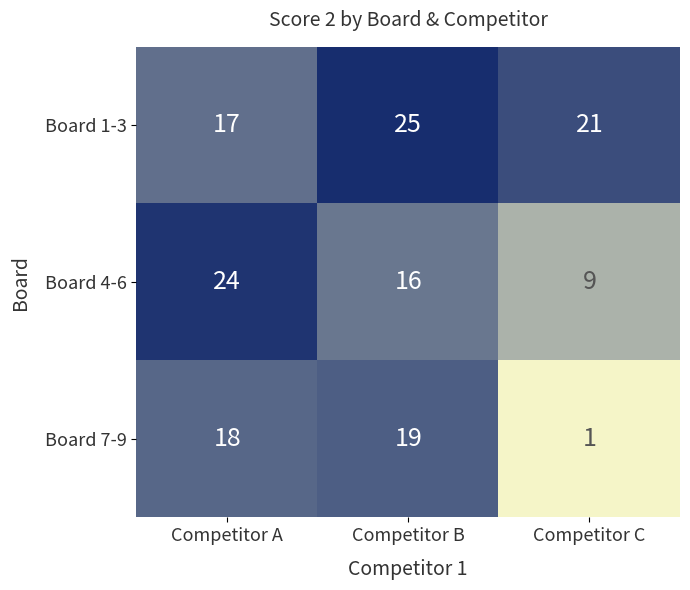

List the series in order of their peak value, highest first.

Board 1-3, Board 4-6, Board 7-9